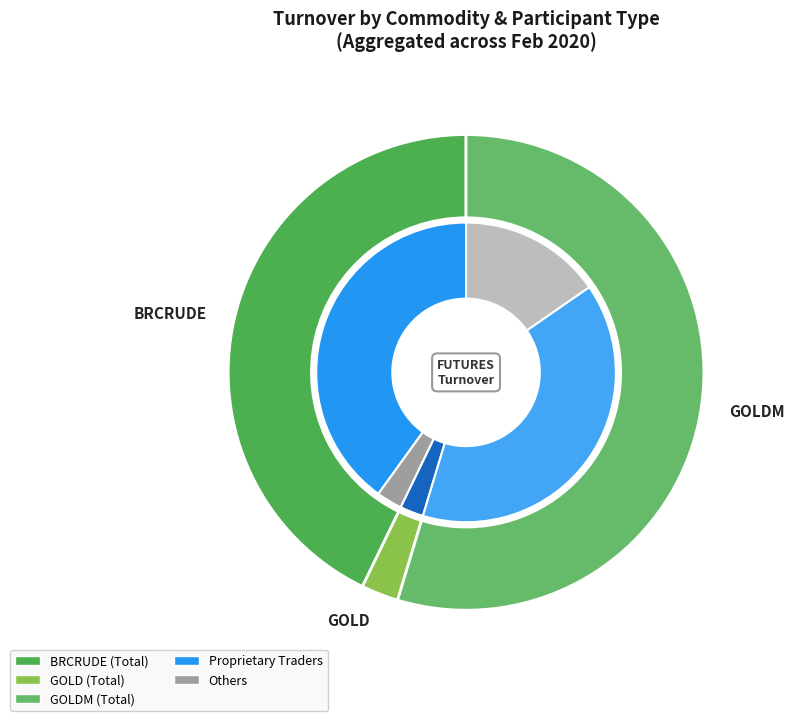

At 10, list the series in order from smallest to largest.

Others, Proprietary traders